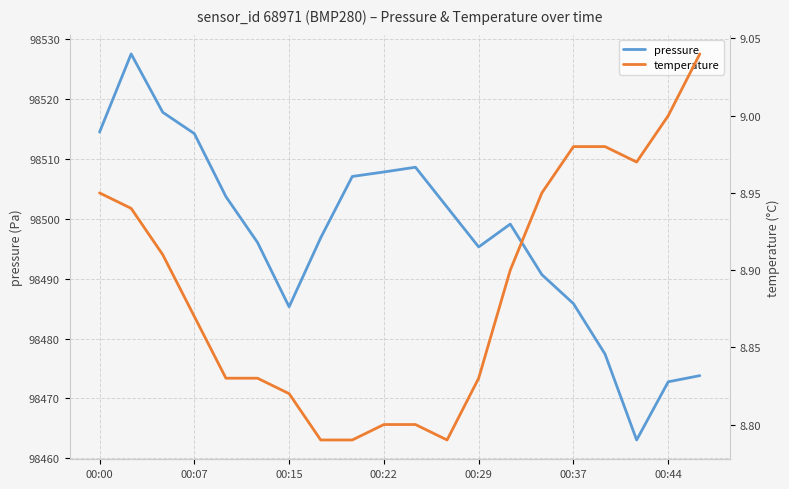

What is the highest value of the pressure series?

98527.6